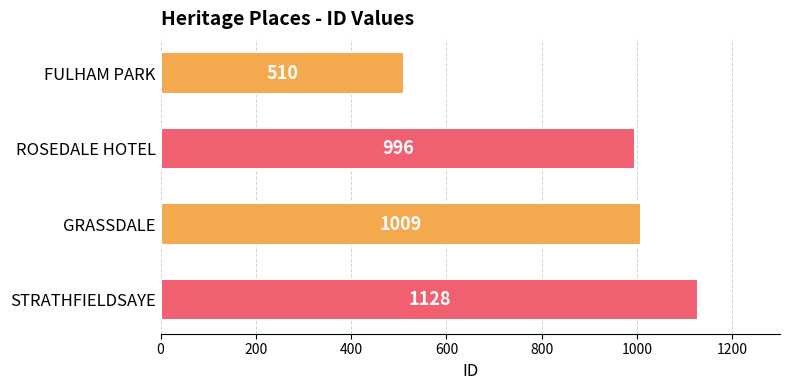

What position from the bottom is FULHAM PARK?

4